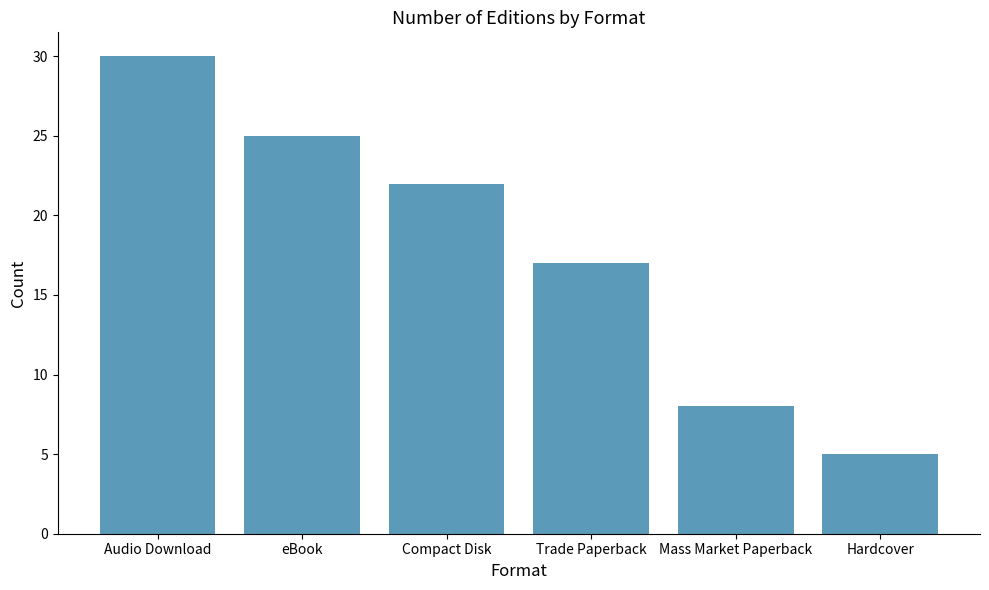

Which category has the highest value across all series?

Audio Download